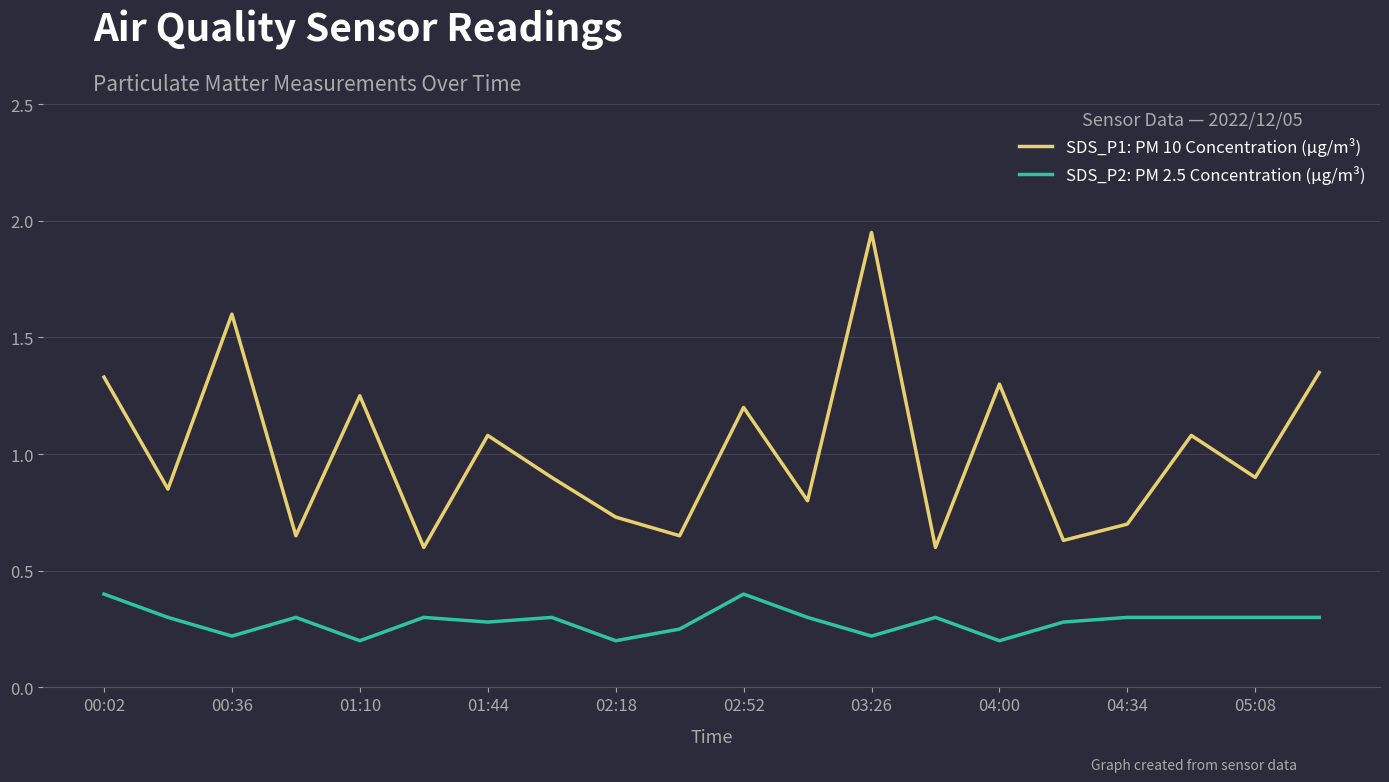

What is the maximum value for SDS_P2: PM 2.5 Concentration (µg/m³)?

0.4